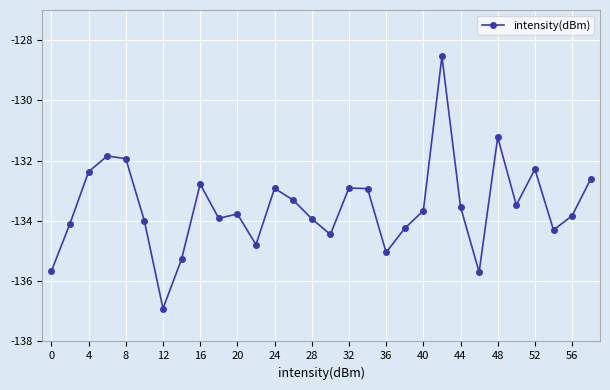

What is the average value?

-133.5